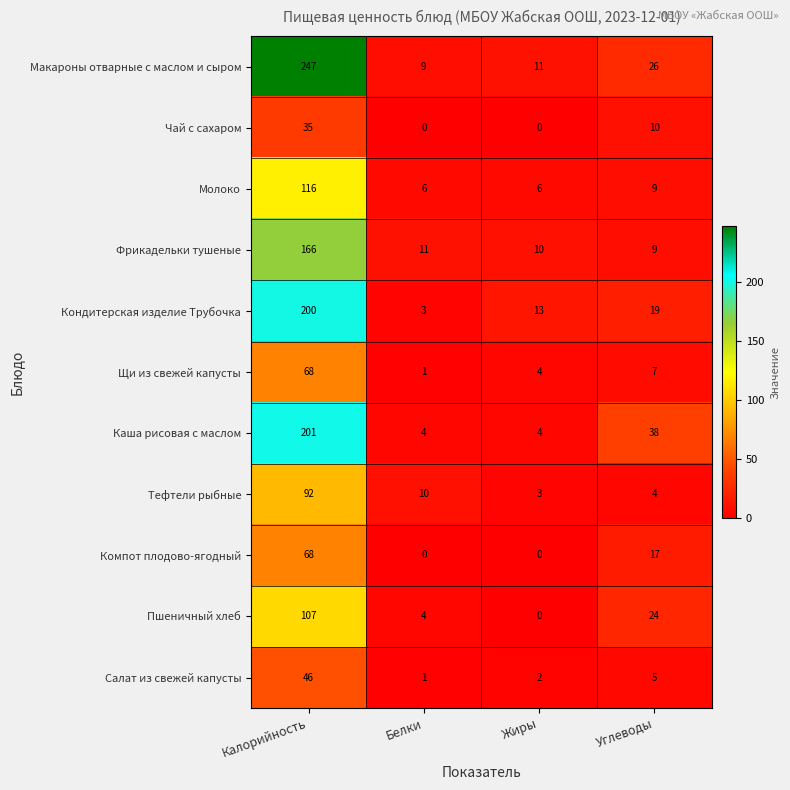

At which label does Пшеничный хлеб first exceed 24?

Калорийность